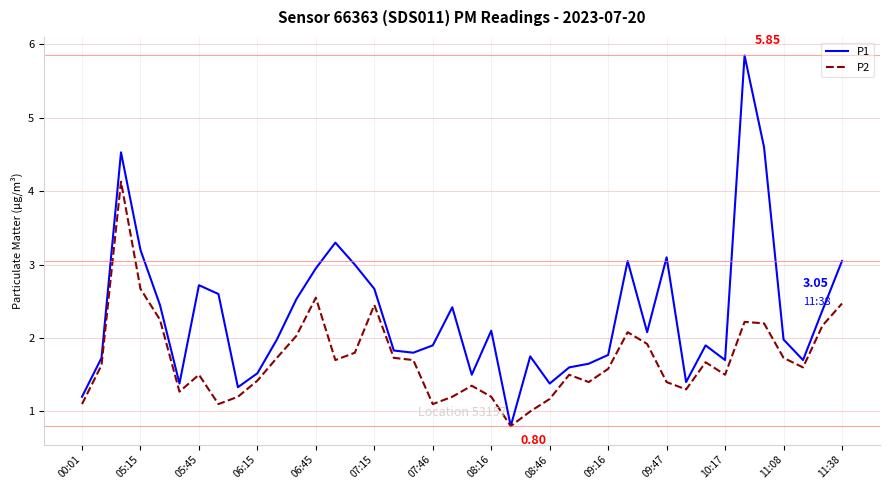

List the series in order of their overall mean, lowest first.

P2, P1